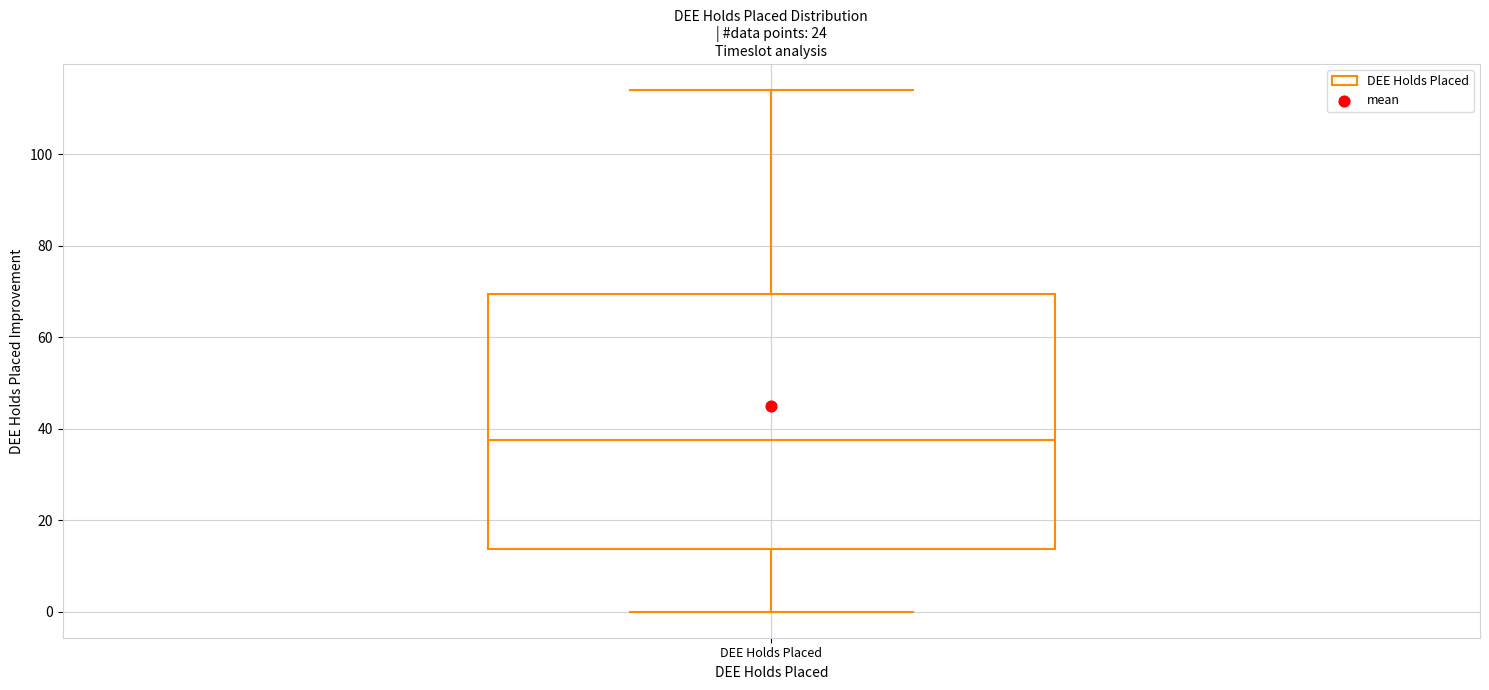

Where does the upper whisker of the box for DEE Holds Placed end on the y-axis? The values are not printed on the chart, so give them approximately, as read against the axis.

114